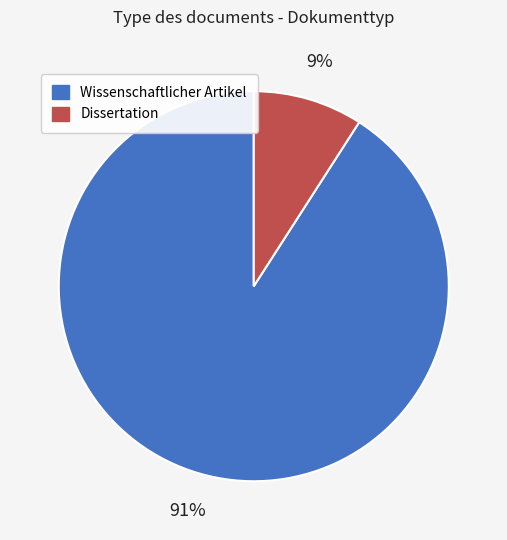

True or false: Wissenschaftlicher Artikel accounts for 91% of the total.

True